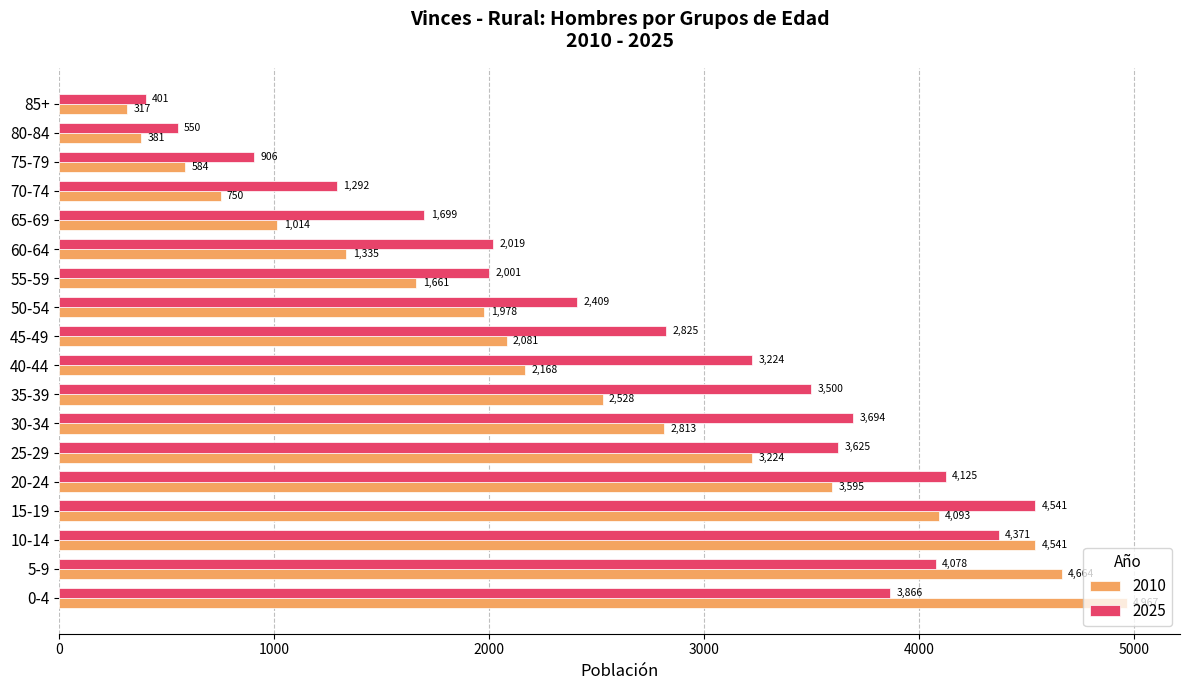

How many distinct data groups are displayed?

2